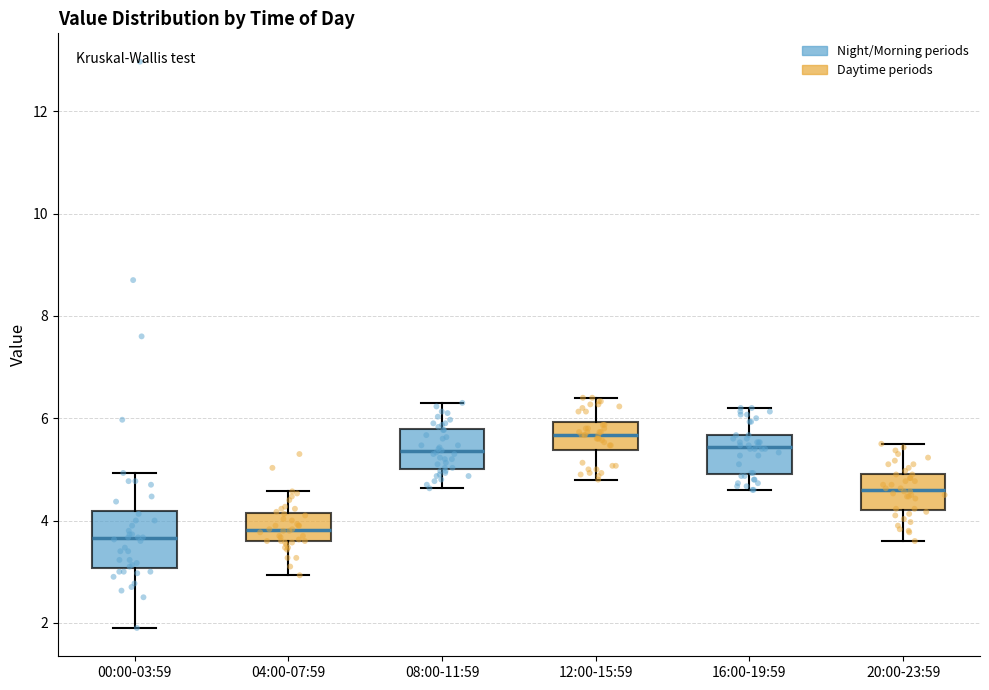

Which box has the highest median line?

12:00-15:59